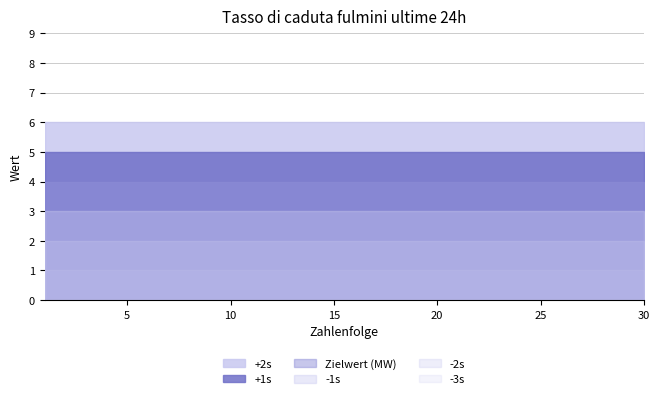

Reading left to right, extract all data points from this chart.

-3s: 1	1	1	1	1	1	1	1	1	1	1	1	1	1	1	1	1	1	1	1	1	1	1	1	1	1	1	1	1	1
-2s: 2	2	2	2	2	2	2	2	2	2	2	2	2	2	2	2	2	2	2	2	2	2	2	2	2	2	2	2	2	2
-1s: 3	3	3	3	3	3	3	3	3	3	3	3	3	3	3	3	3	3	3	3	3	3	3	3	3	3	3	3	3	3
Zielwert (MW): 4	4	4	4	4	4	4	4	4	4	4	4	4	4	4	4	4	4	4	4	4	4	4	4	4	4	4	4	4	4
+1s: 5	5	5	5	5	5	5	5	5	5	5	5	5	5	5	5	5	5	5	5	5	5	5	5	5	5	5	5	5	5
+2s: 6	6	6	6	6	6	6	6	6	6	6	6	6	6	6	6	6	6	6	6	6	6	6	6	6	6	6	6	6	6